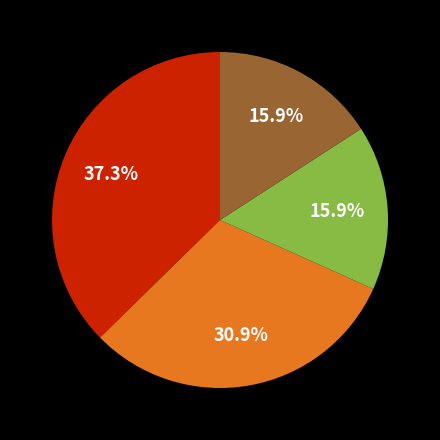

Does any single category account for the majority?

No